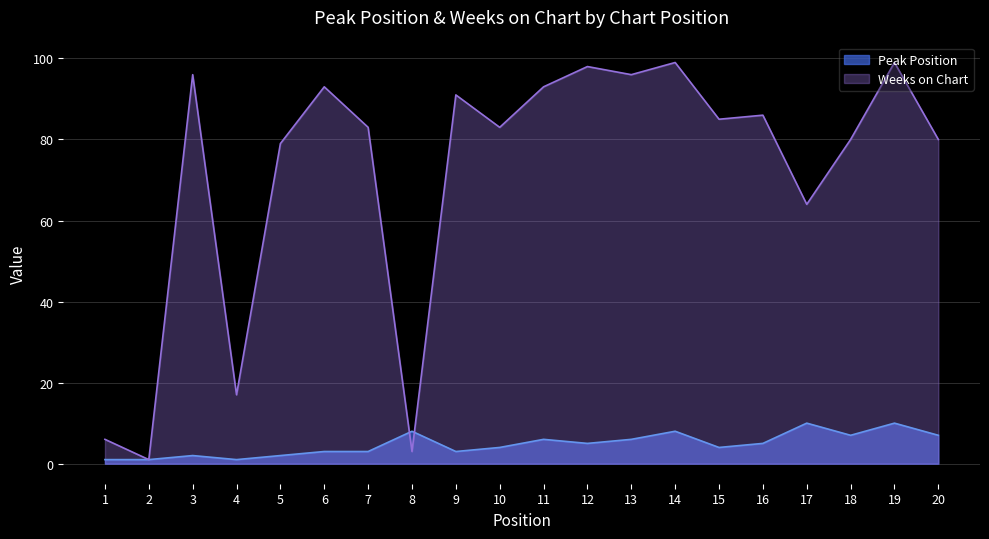

At which category does Peak Position reach its first local peak?

3